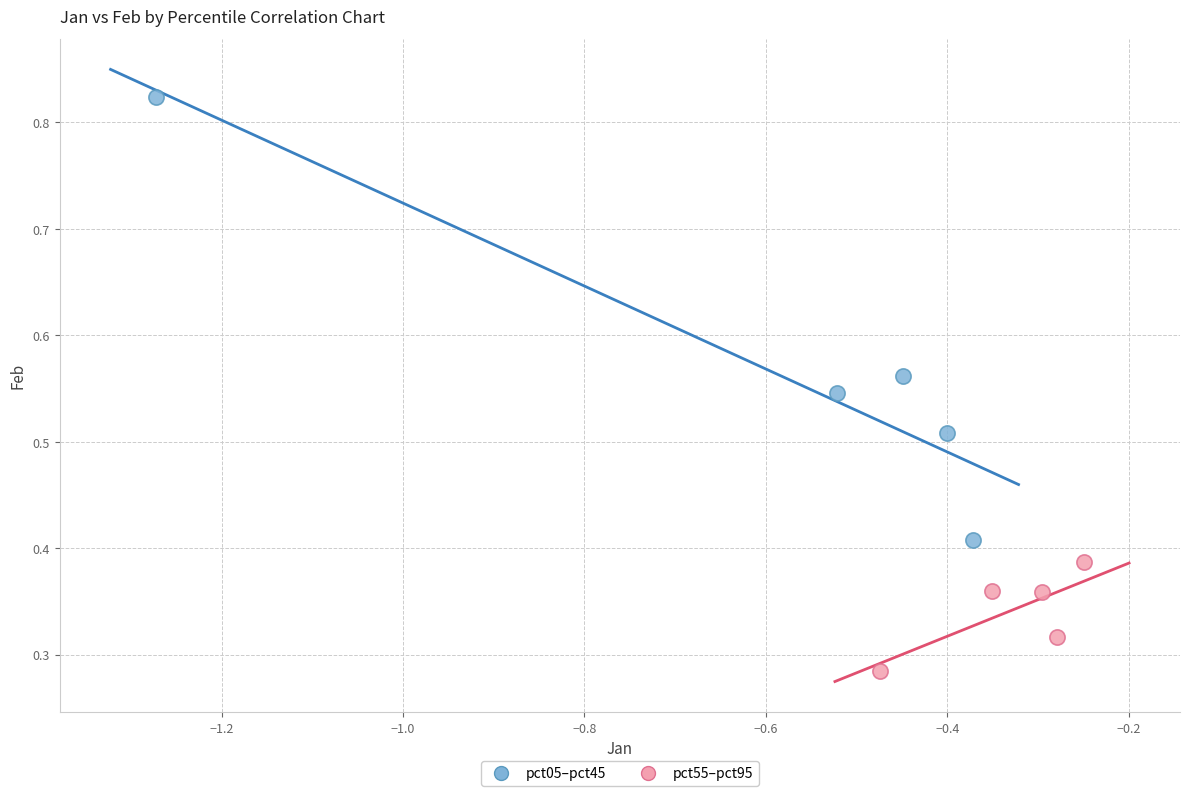

What are all the series names shown in the legend?

pct05–pct45, pct55–pct95